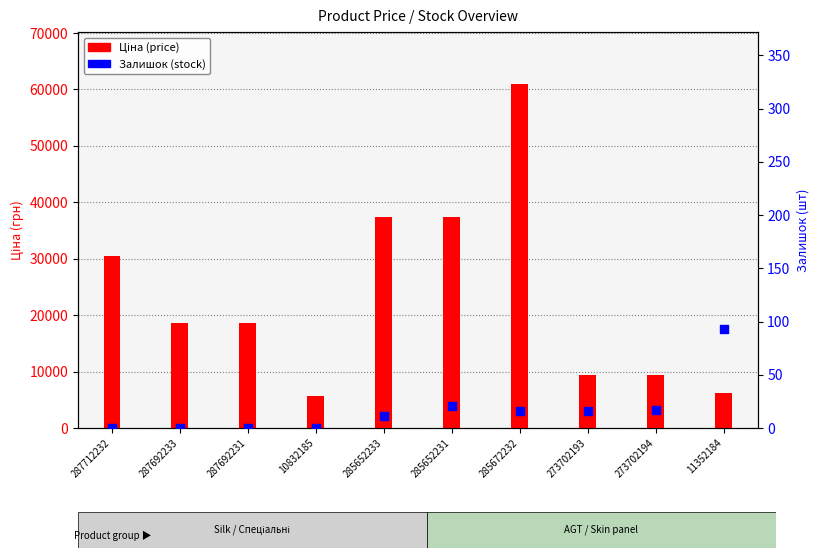

What are all the series names shown in the legend?

Ціна, Залишок